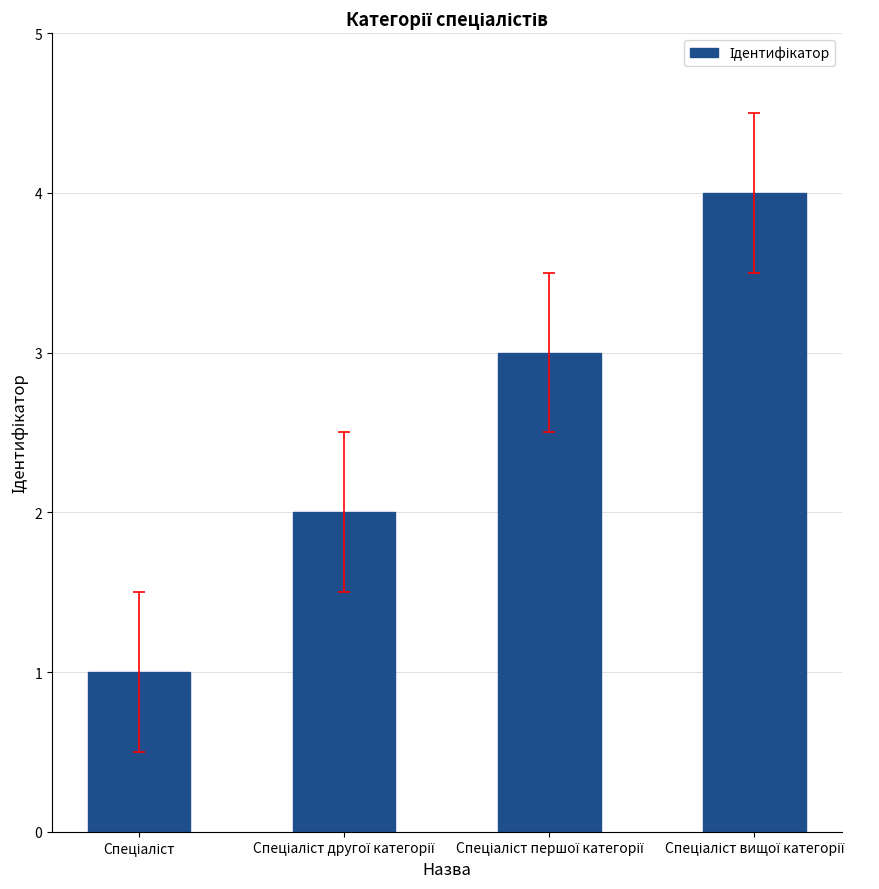

What is the sum of all values?

10